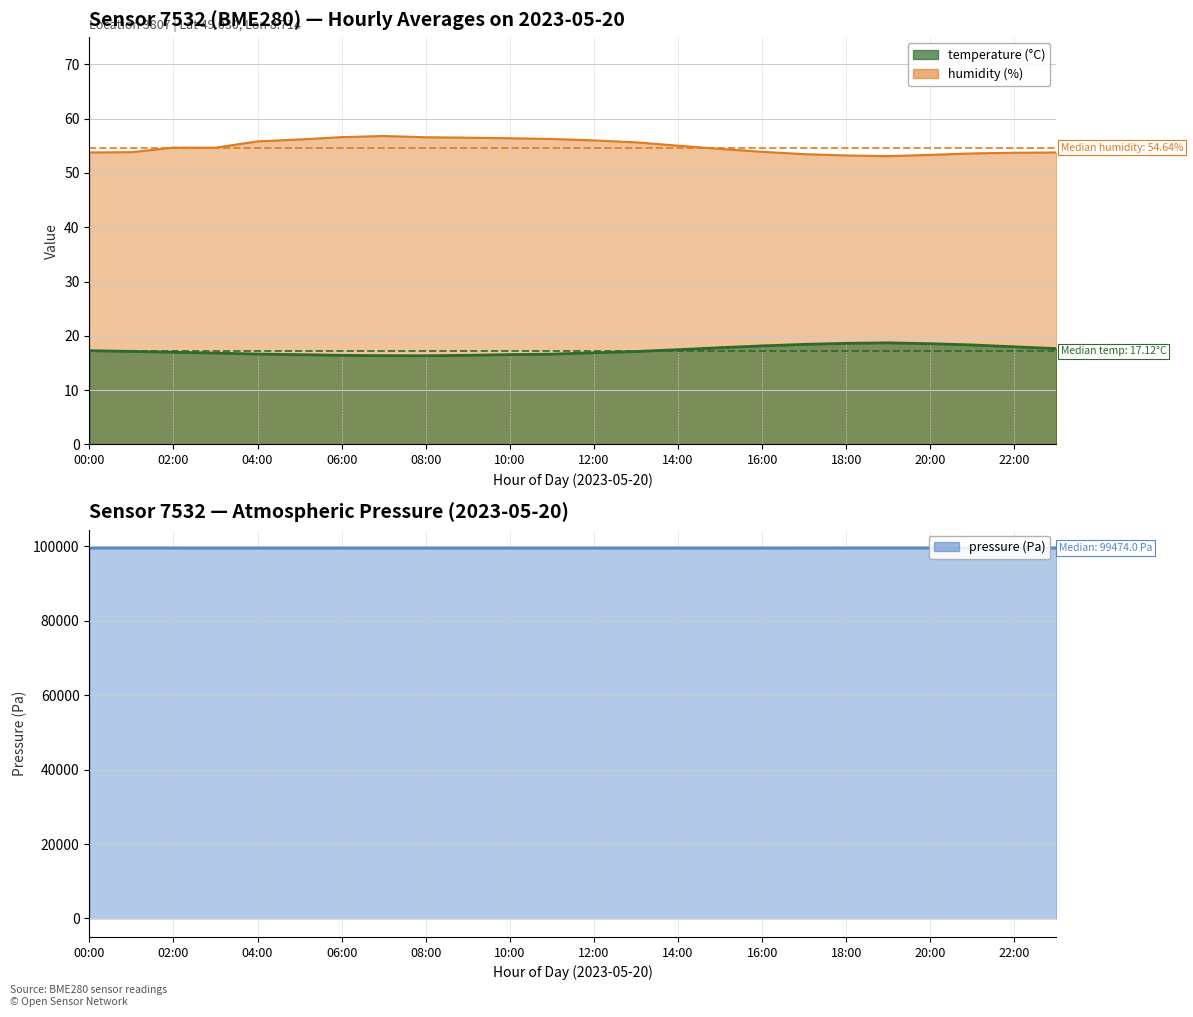

What is the difference between the temperature values at 12:00 and 03:00?

0.1